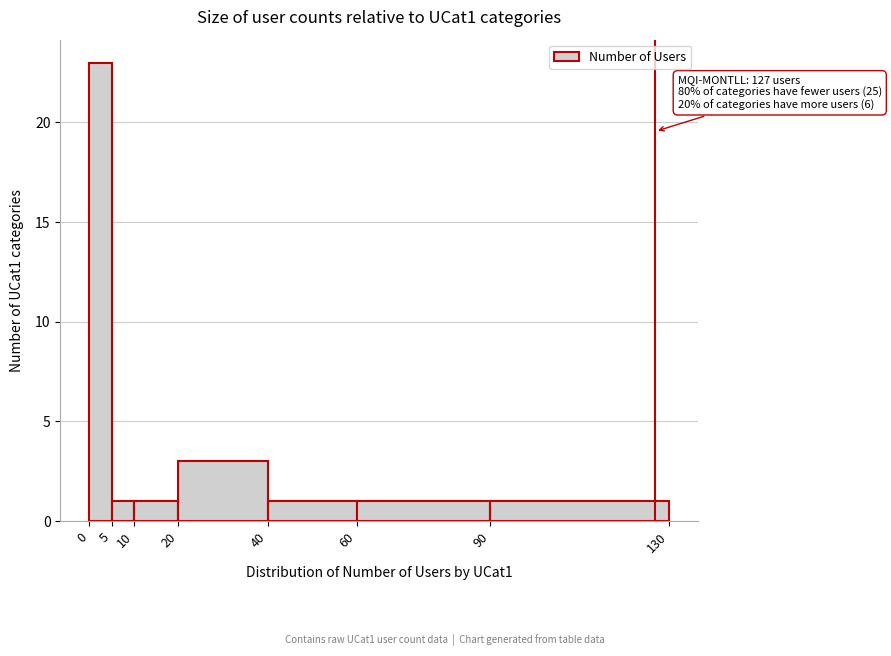

Which range on the x-axis has the tallest bar?

0 to 5